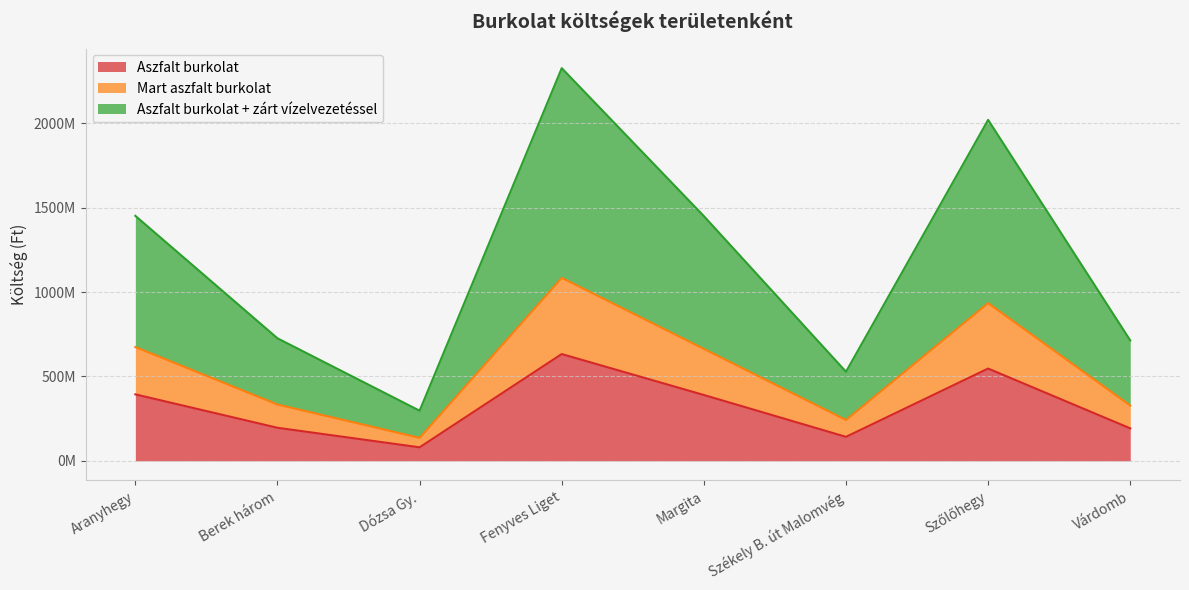

True or false: Aszfalt burkolat and Mart aszfalt burkolat cross at least once.

False